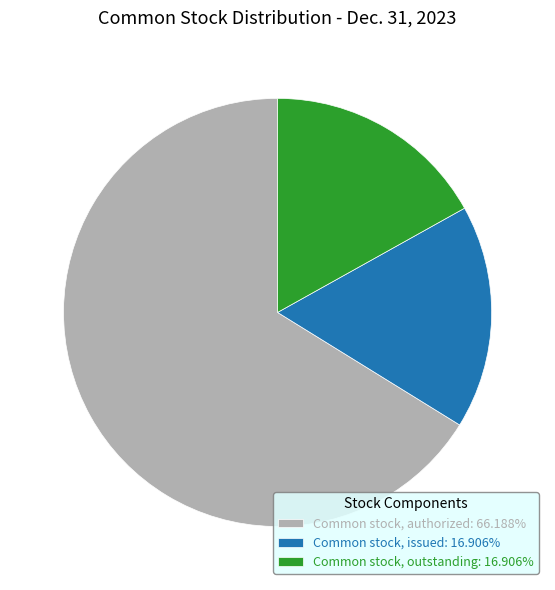

The Common stock, issued slice represents 28% of the pie. True or false?

False